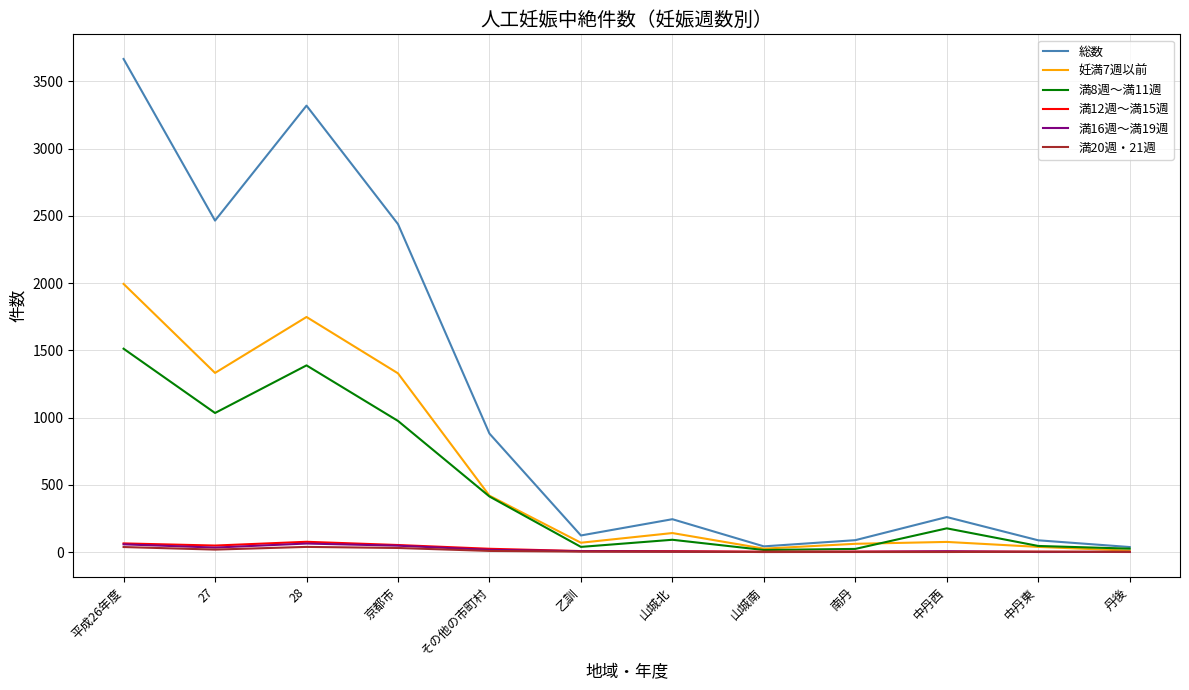

At which category is the sum across all series the highest?

平成26年度